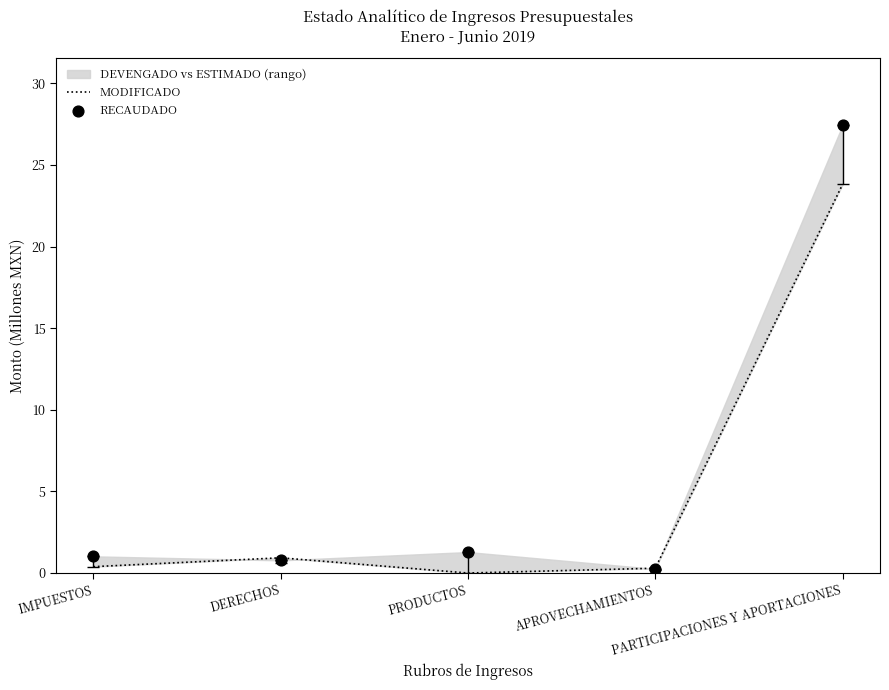

Which series reaches the maximum Y coordinate?

RECAUDADO